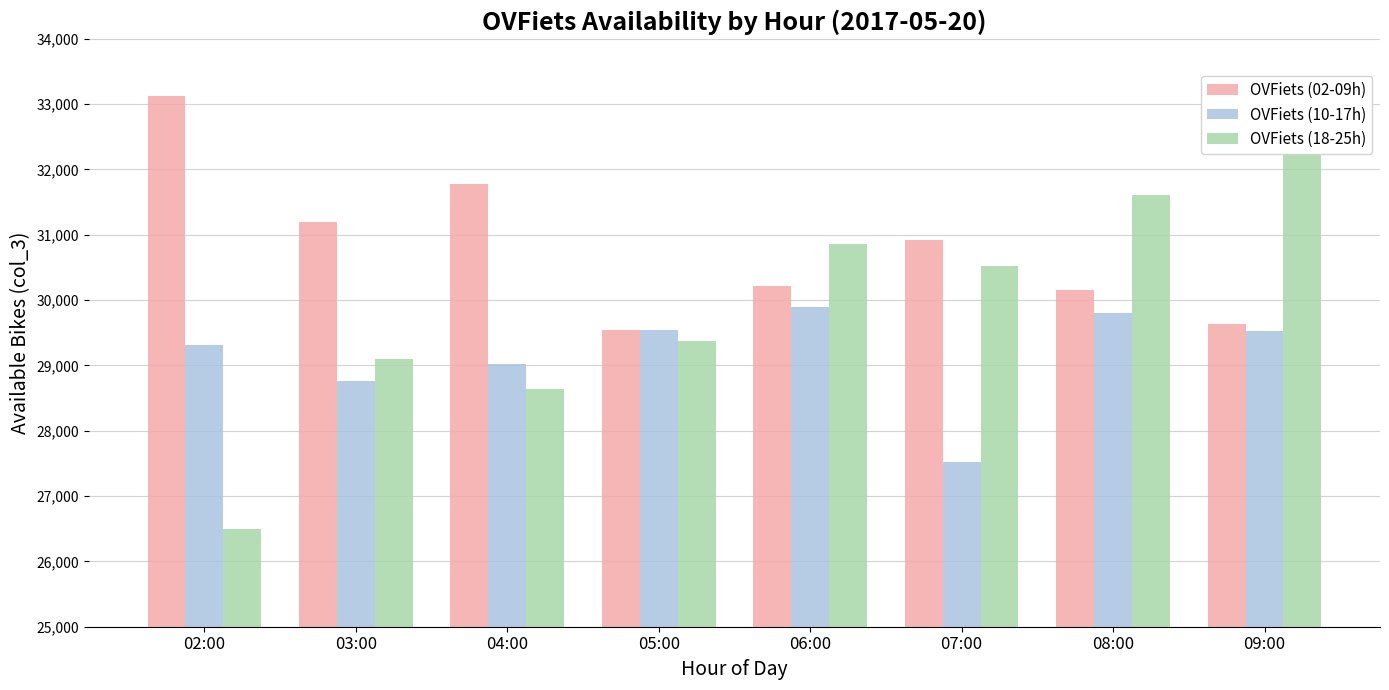

Which series has the largest total across all categories?

OVFiets (02-09h)